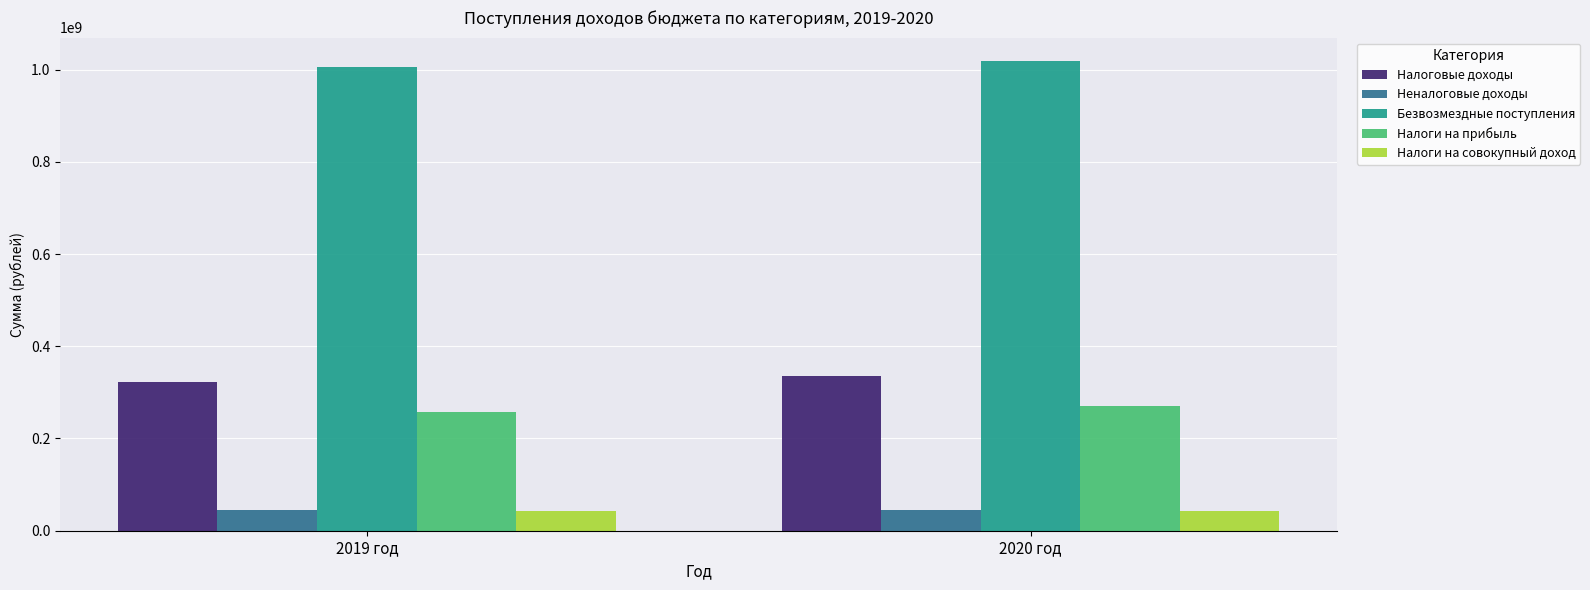

Which series has the largest total across all categories?

Безвозмездные поступления